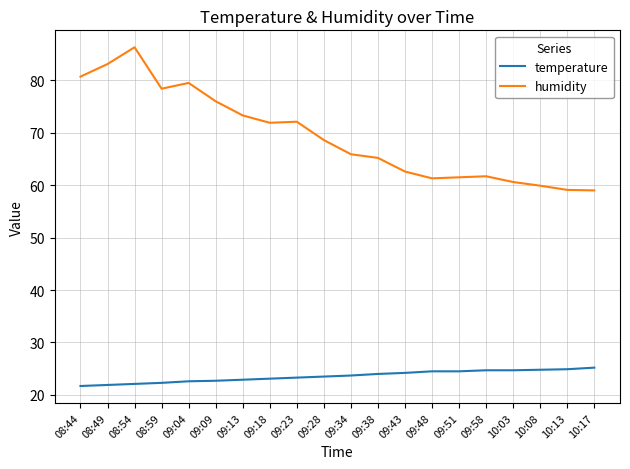

At which label does humidity first exceed 68?

08:44